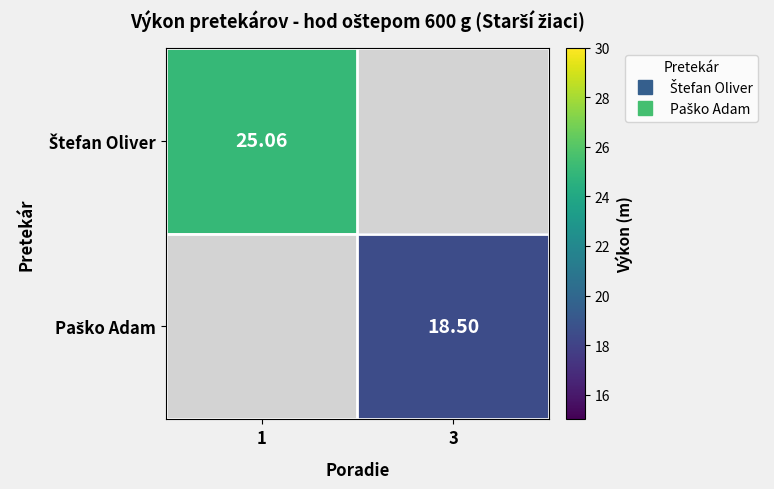

Read the Paško Adam value at 3.

18.5